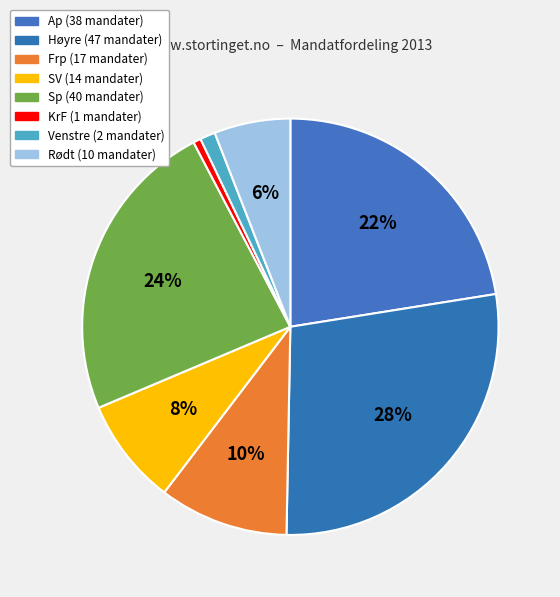

How many slices are in this pie chart?

8